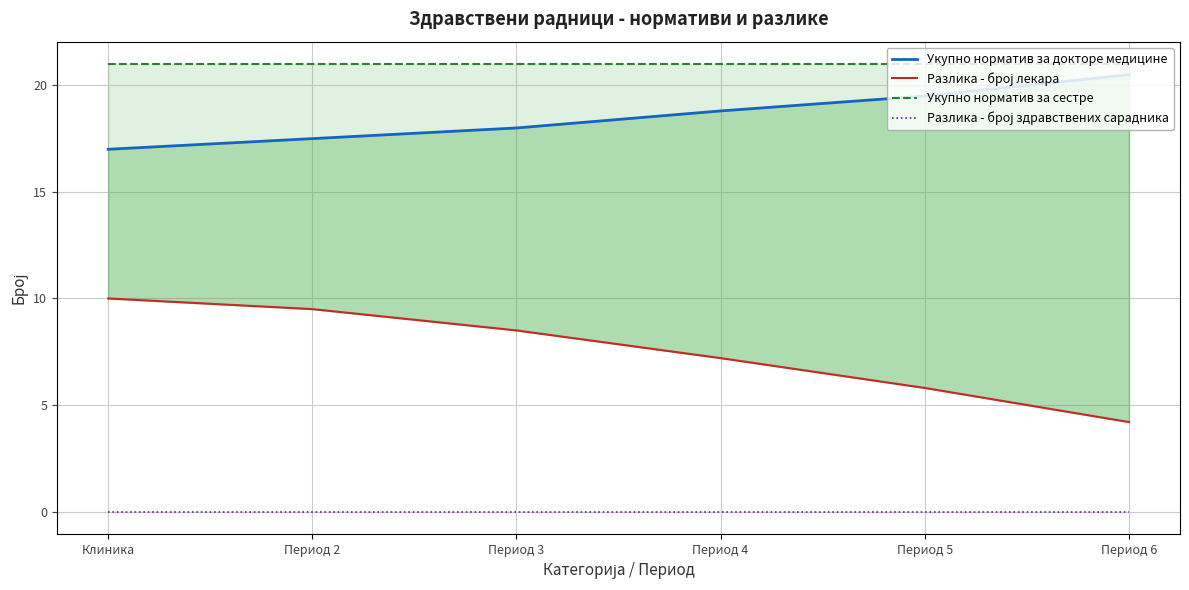

What position from the right is Период 5?

2